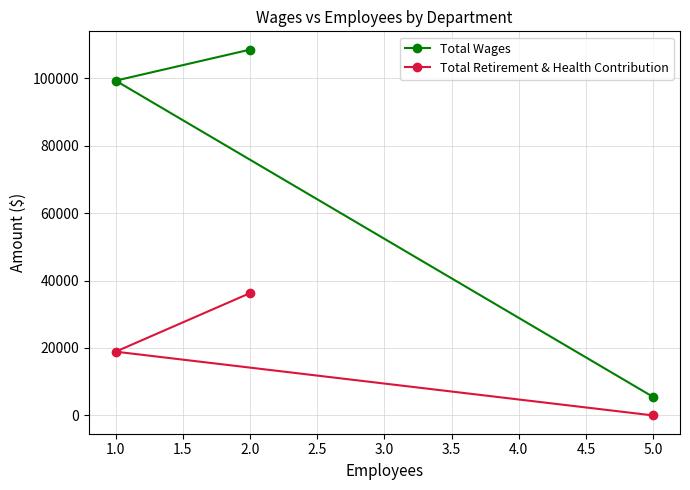

Rank the series by their maximum value, from lowest to highest.

Total Retirement & Health Contribution, Total Wages